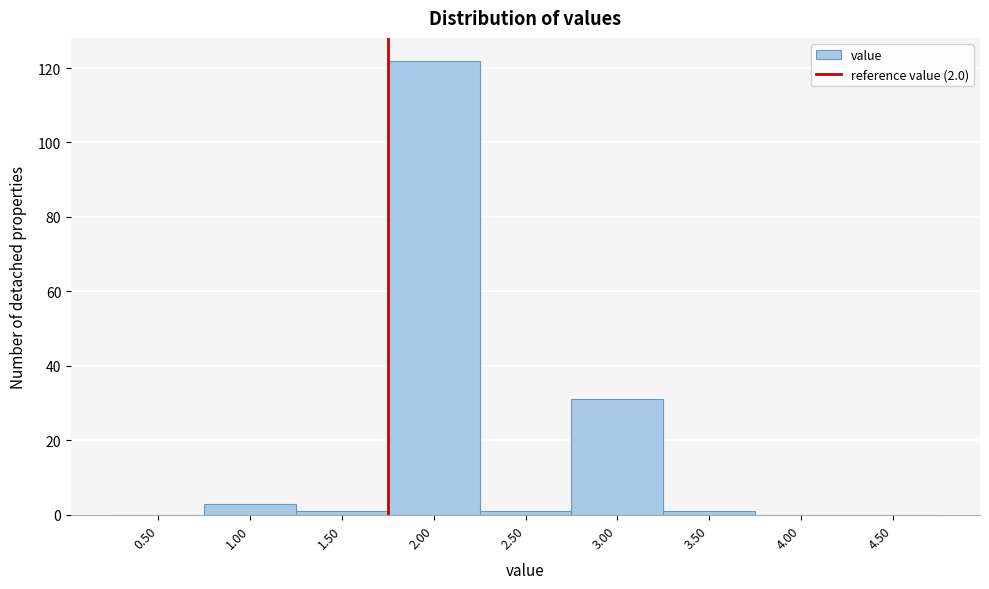

Reading left to right, list all the values displayed in this chart.

0.50=0	1.00=3	1.50=1	2.00=122	2.50=1	3.00=31	3.50=1	4.00=0	4.50=0